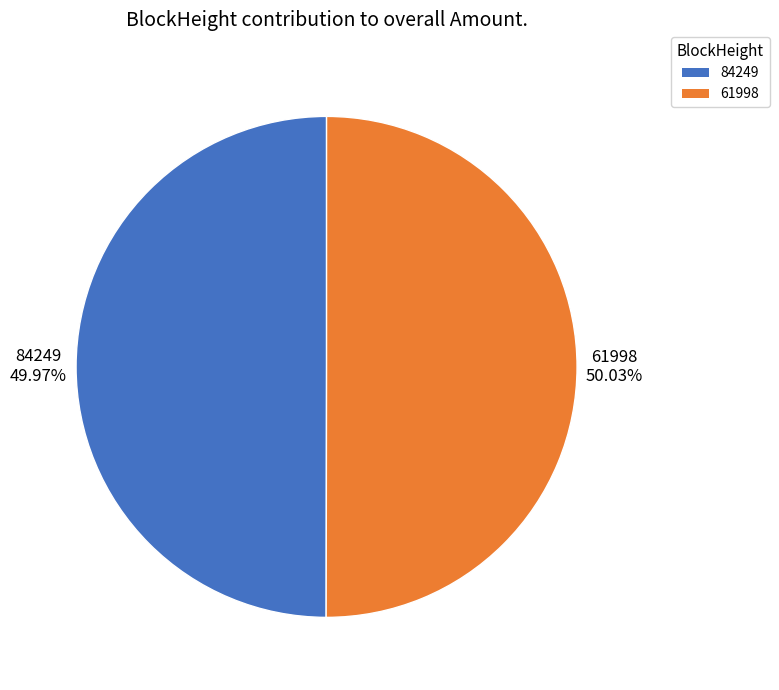

To the nearest percent, what is the combined percentage of 84249 and 61998?

100%